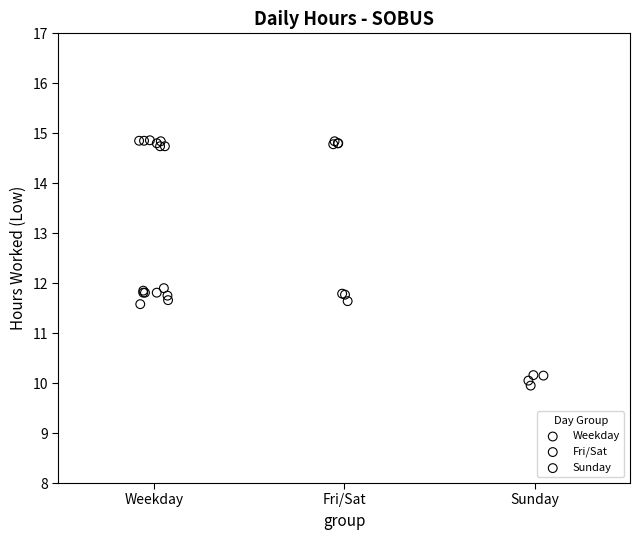

Which series contains the lowest Y value?

Sunday